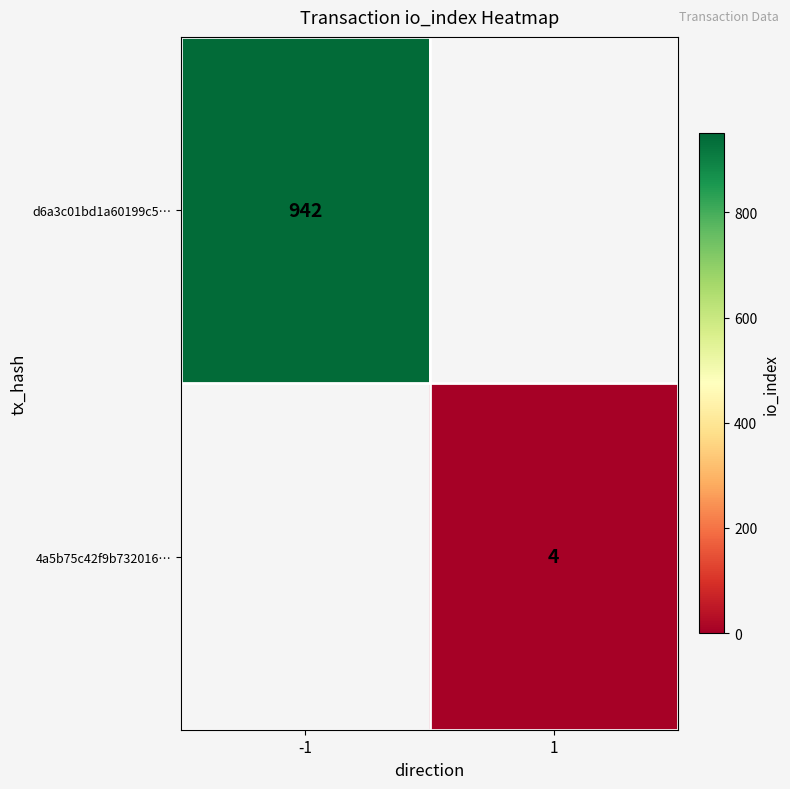

Is it true that 4a5b75c42f9b732016… equals 4 at 1?

True